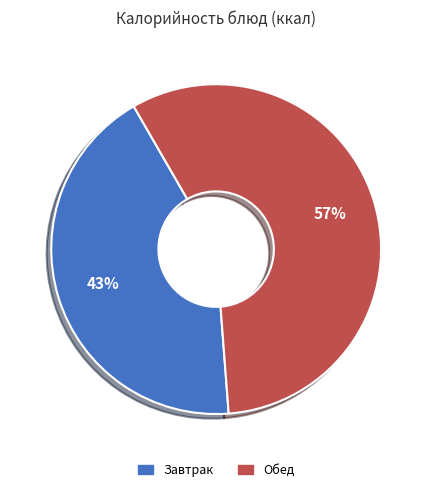

Which slice is the smallest?

Завтрак